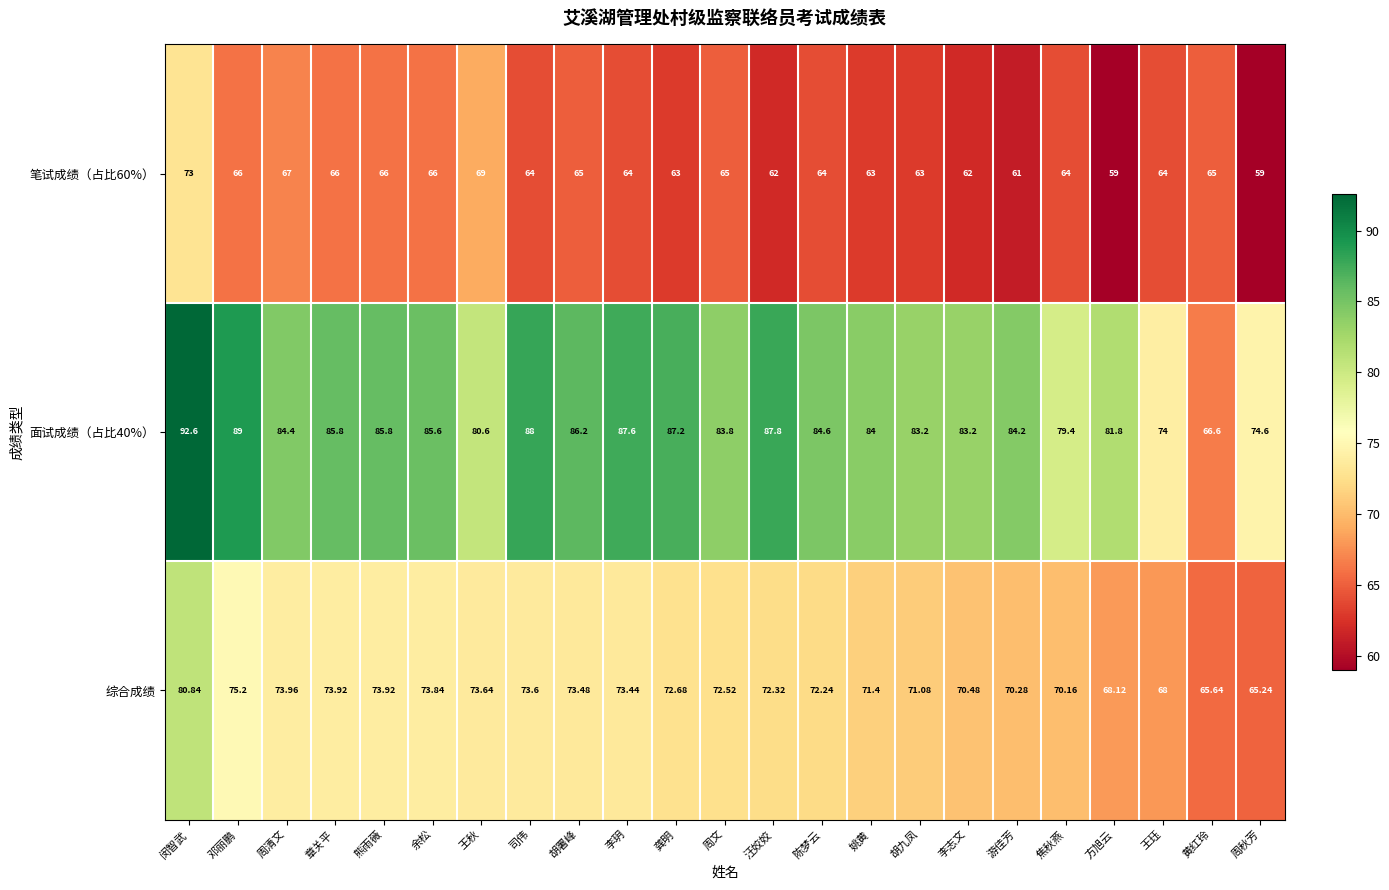

Which series has the widest spread of values?

面试成绩（占比40%）